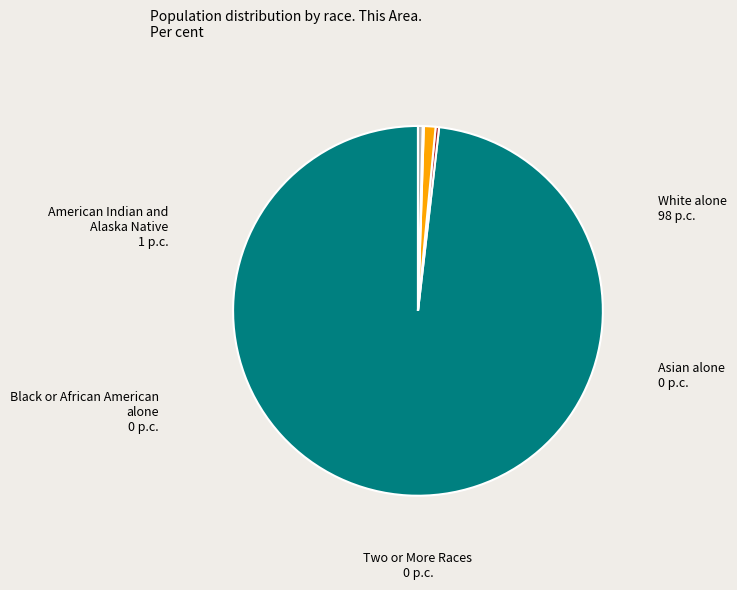

Is there any slice that represents more than half of the pie?

Yes